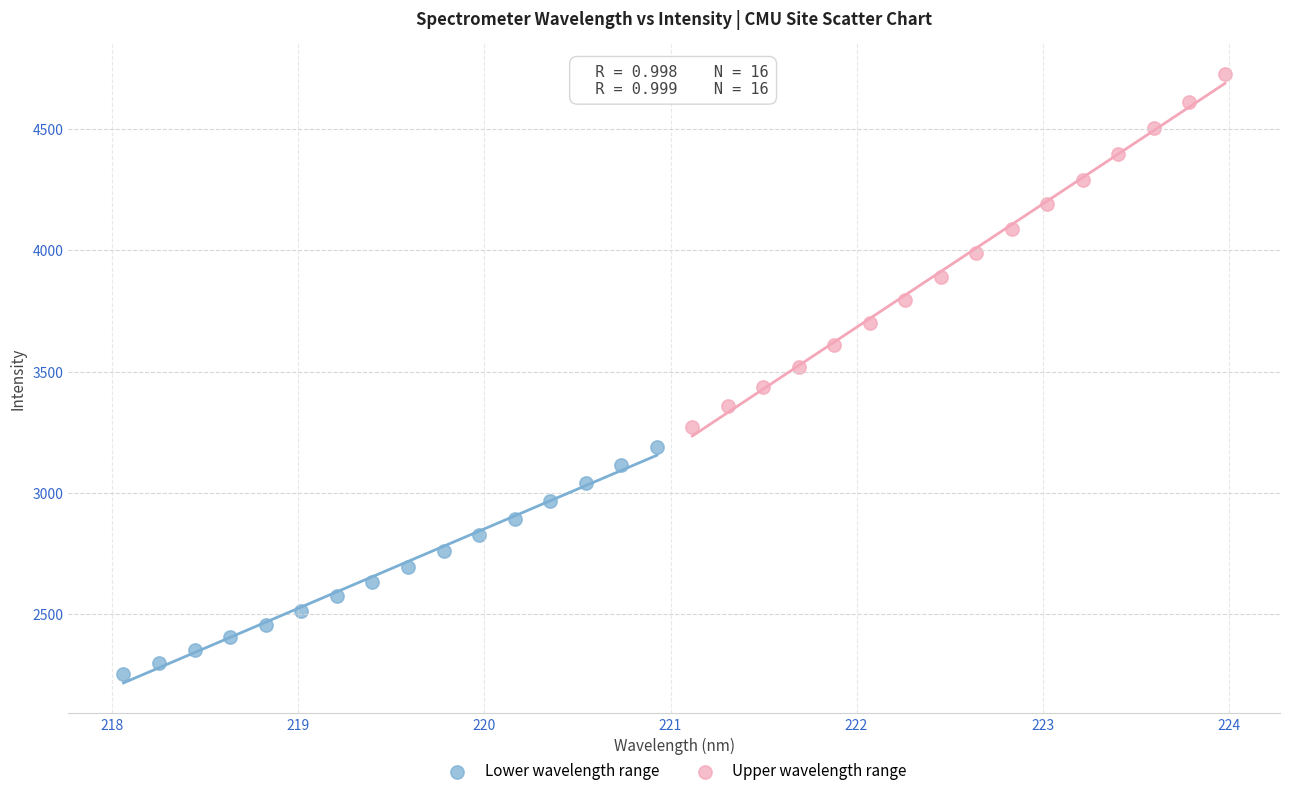

Which series contains the highest Y value?

Upper wavelength range